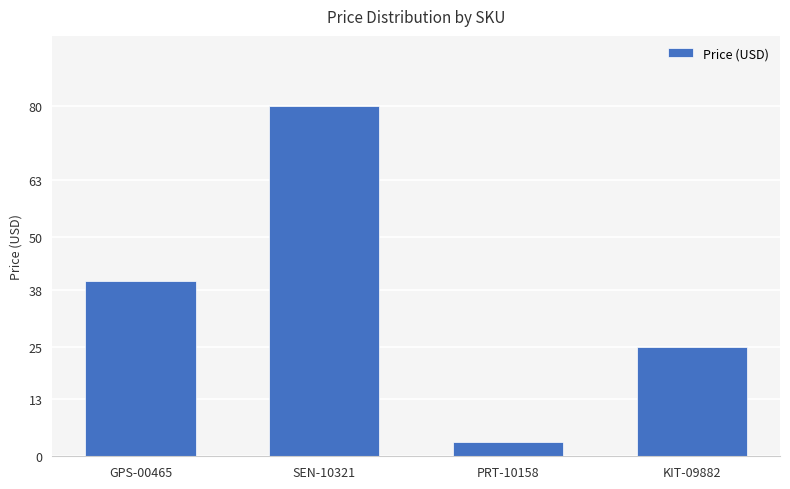

What is the value of the 1st bar from the left?

40.0